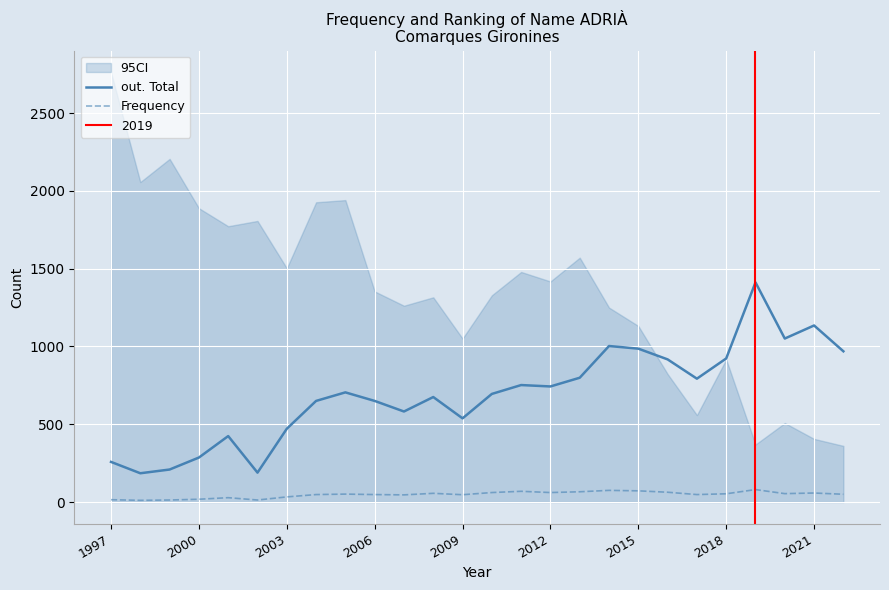

How many lines are shown in the chart?

2